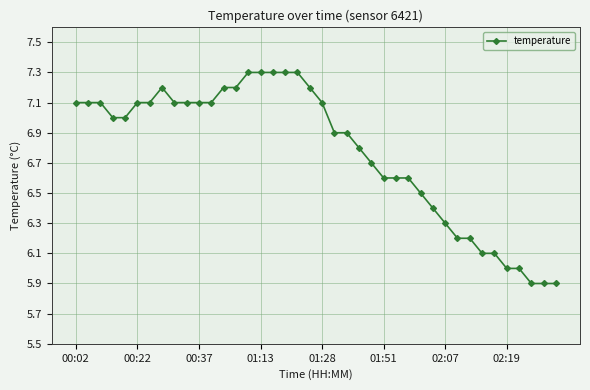

How many categories are shown in the chart?

40